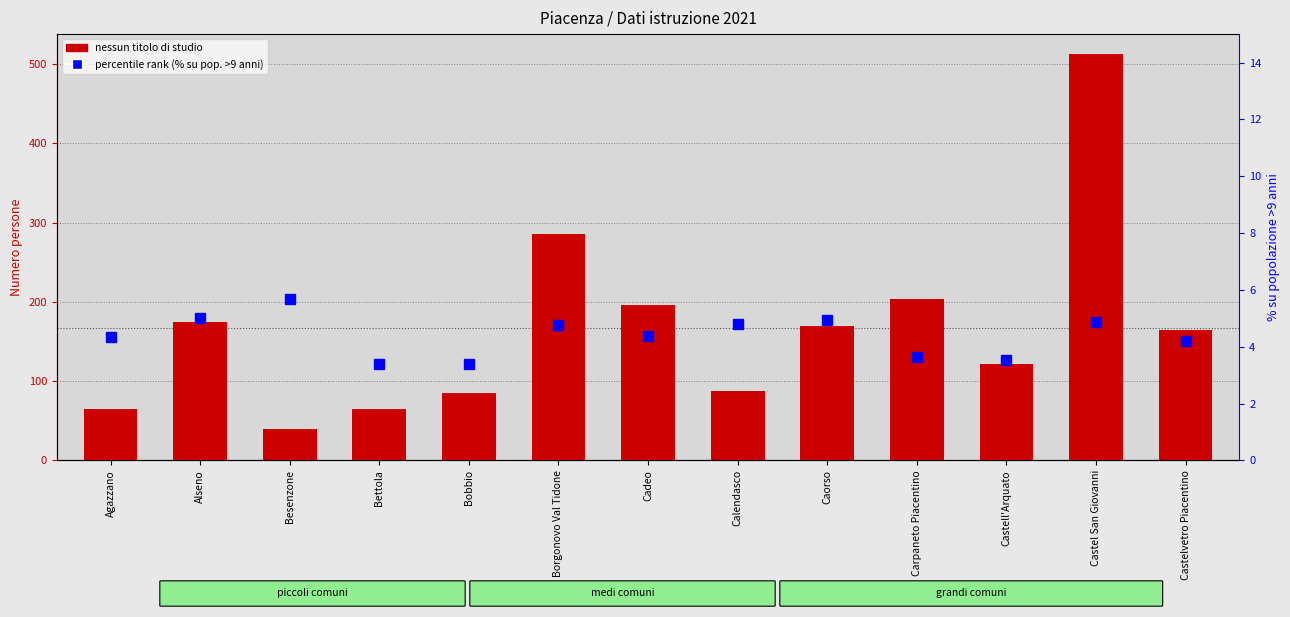

What is the lowest value of the percentile rank within the sample series?

3.4